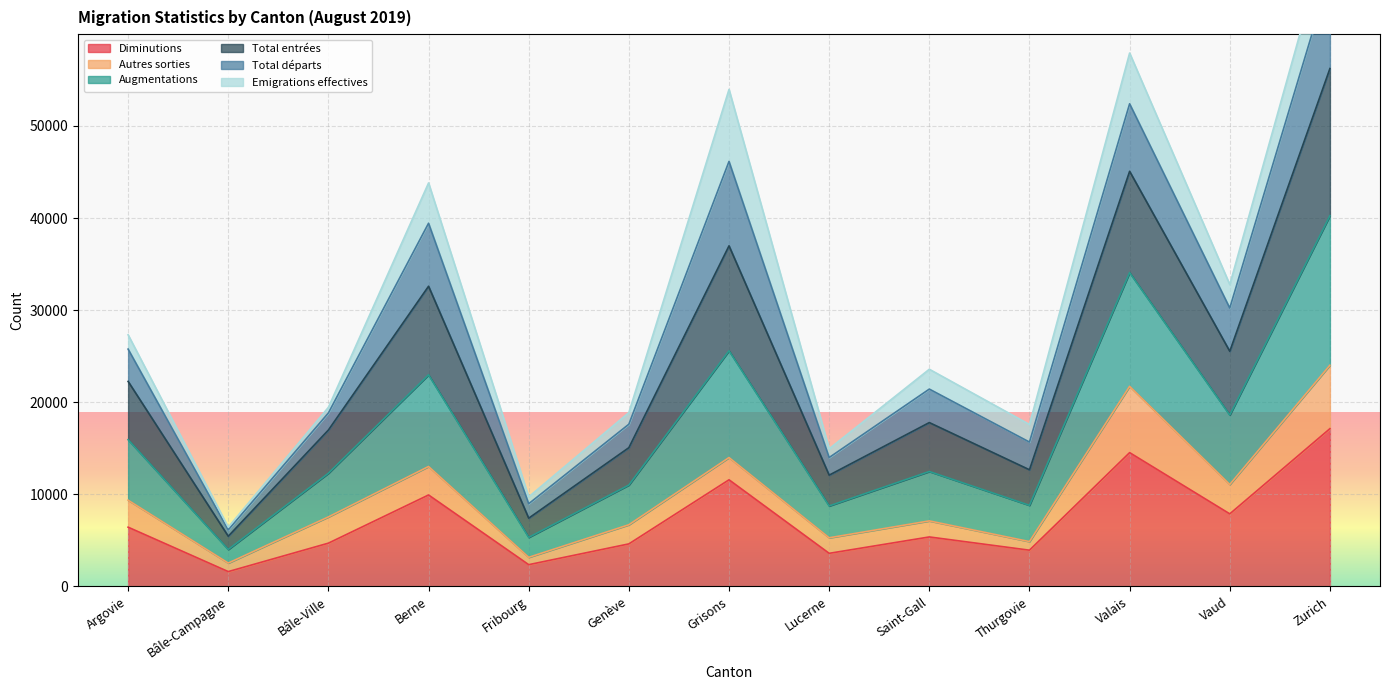

The Diminutions series shows 20927 at Valais. True or false?

False